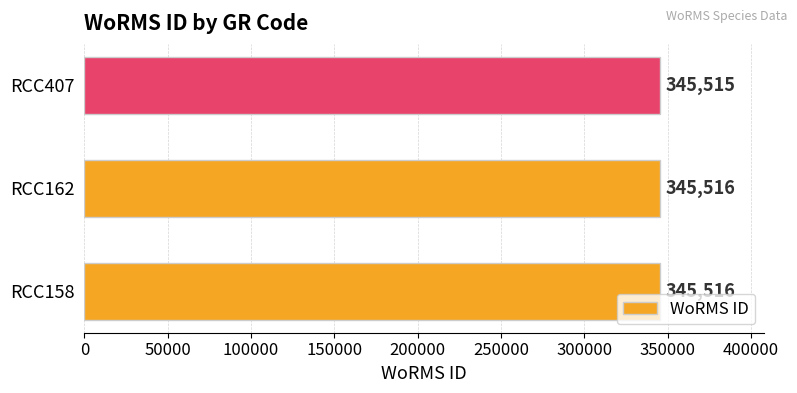

What is the average value?

345516